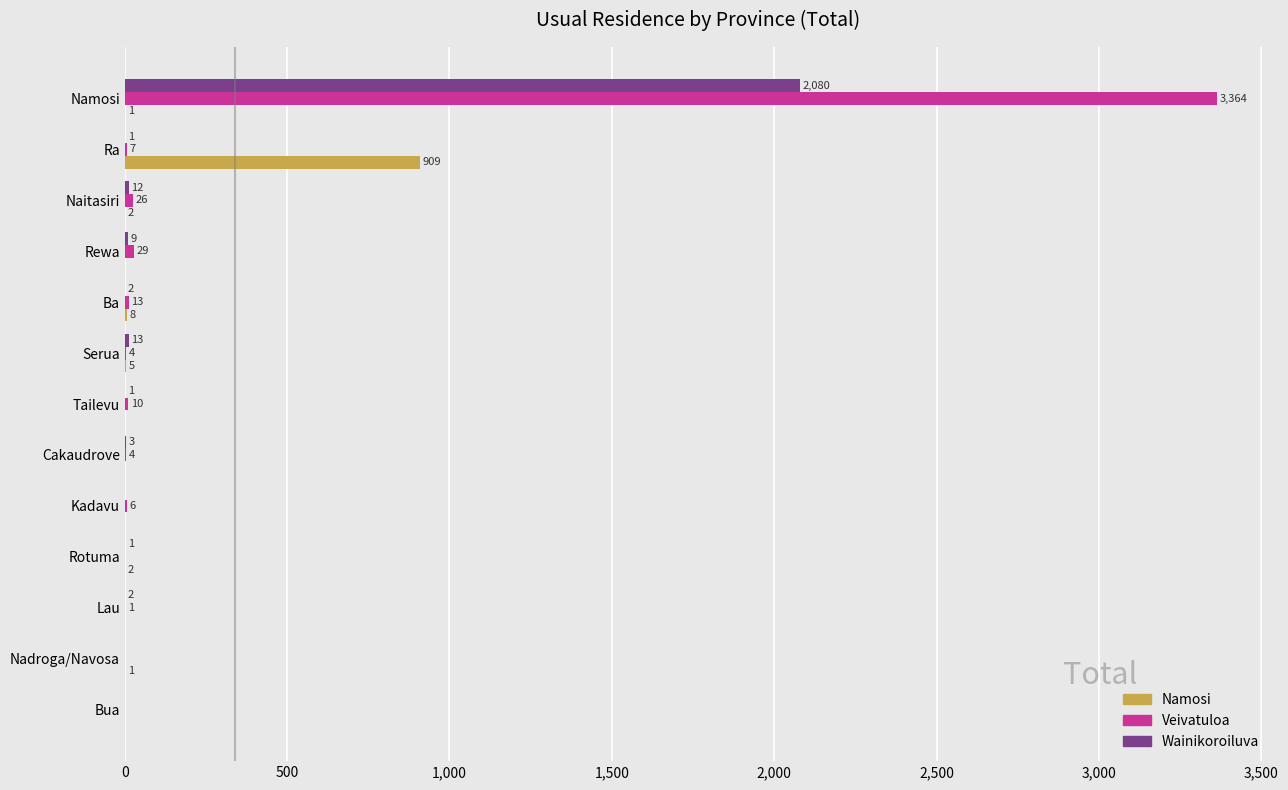

Which series changed the most between Rotuma and Ra?

Namosi